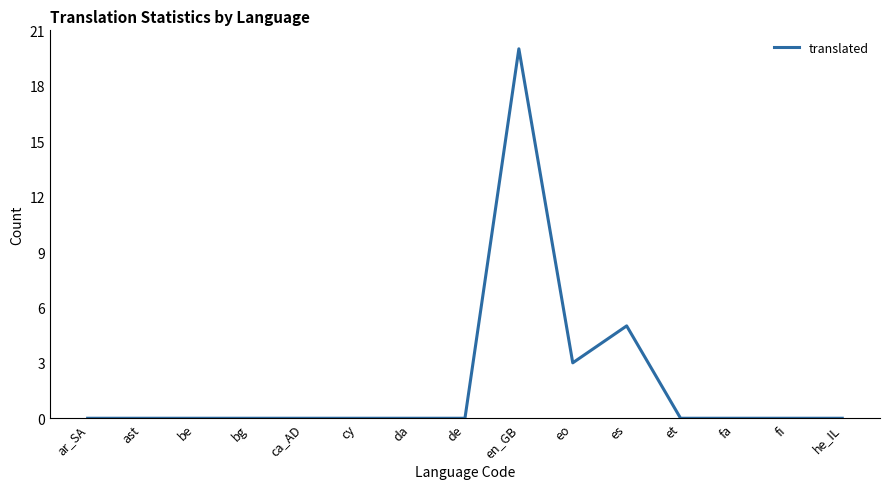

What is the approximate value at es?

5